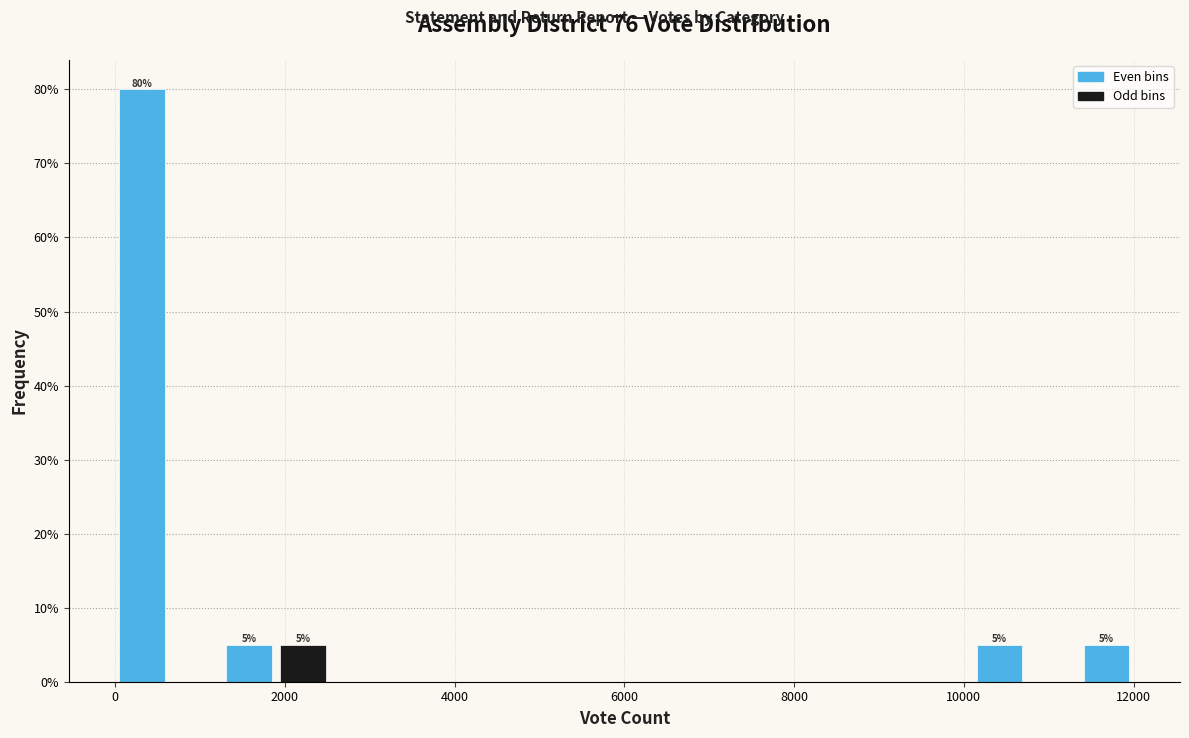

Read against the x-axis, roughly where is the centre of the tallest bar?

400